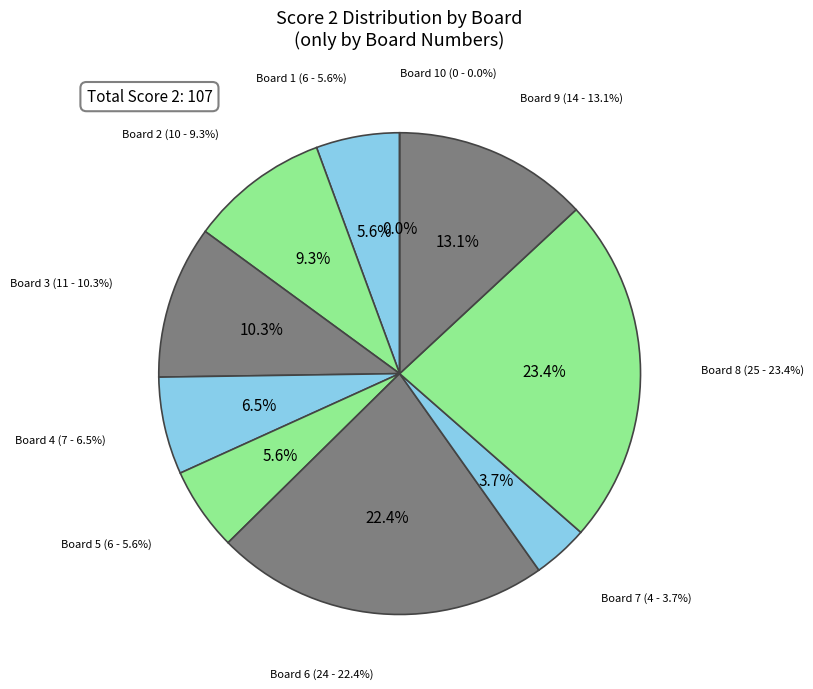

To the nearest percent, what portion does Board 5 represent?

6%